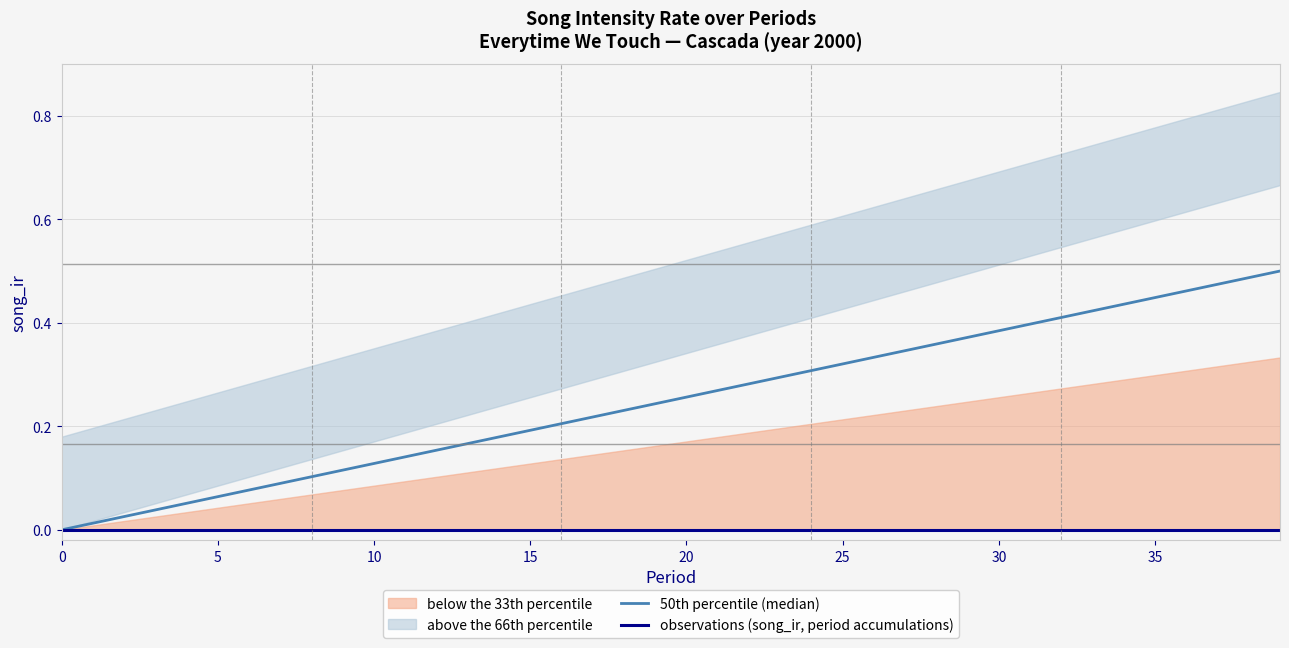

Reading left to right, what are all the values shown in this chart?

50th percentile (median): 0.0	0.0	0.0	0.0	0.1	0.1	0.1	0.1	0.1	0.1	0.1	0.1	0.2	0.2	0.2	0.2	0.2	0.2	0.2	0.2	0.3	0.3	0.3	0.3	0.3	0.3	0.3	0.3	0.4	0.4	0.4	0.4	0.4	0.4	0.4	0.4	0.5	0.5	0.5	0.5
observations (song_ir, period accumulations): 0.0	0.0	0.0	0.0	0.0	0.0	0.0	0.0	0.0	0.0	0.0	0.0	0.0	0.0	0.0	0.0	0.0	0.0	0.0	0.0	0.0	0.0	0.0	0.0	0.0	0.0	0.0	0.0	0.0	0.0	0.0	0.0	0.0	0.0	0.0	0.0	0.0	0.0	0.0	0.0